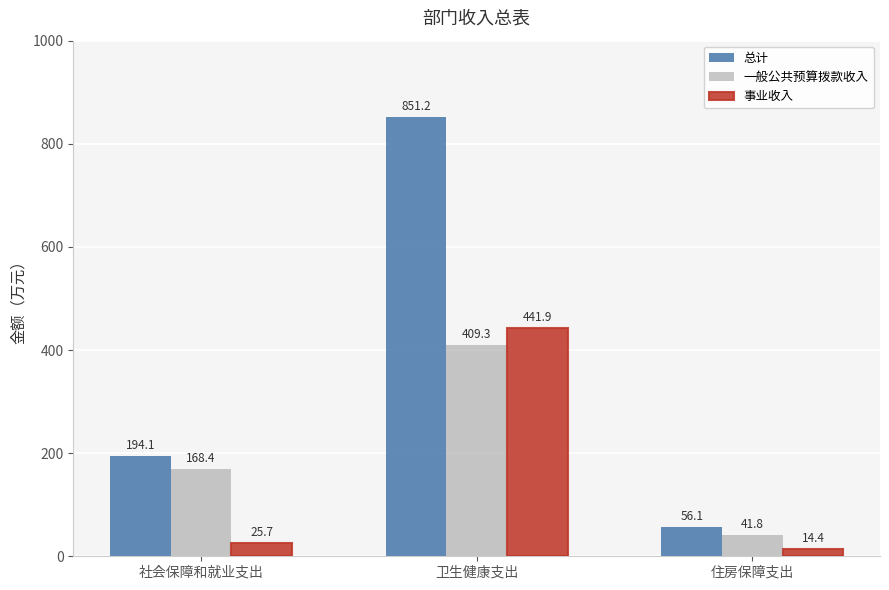

Reading right to left, extract all data points from this chart.

总计: 56.1	851.2	194.1
一般公共预算拨款收入: 41.8	409.3	168.4
事业收入: 14.4	441.9	25.7